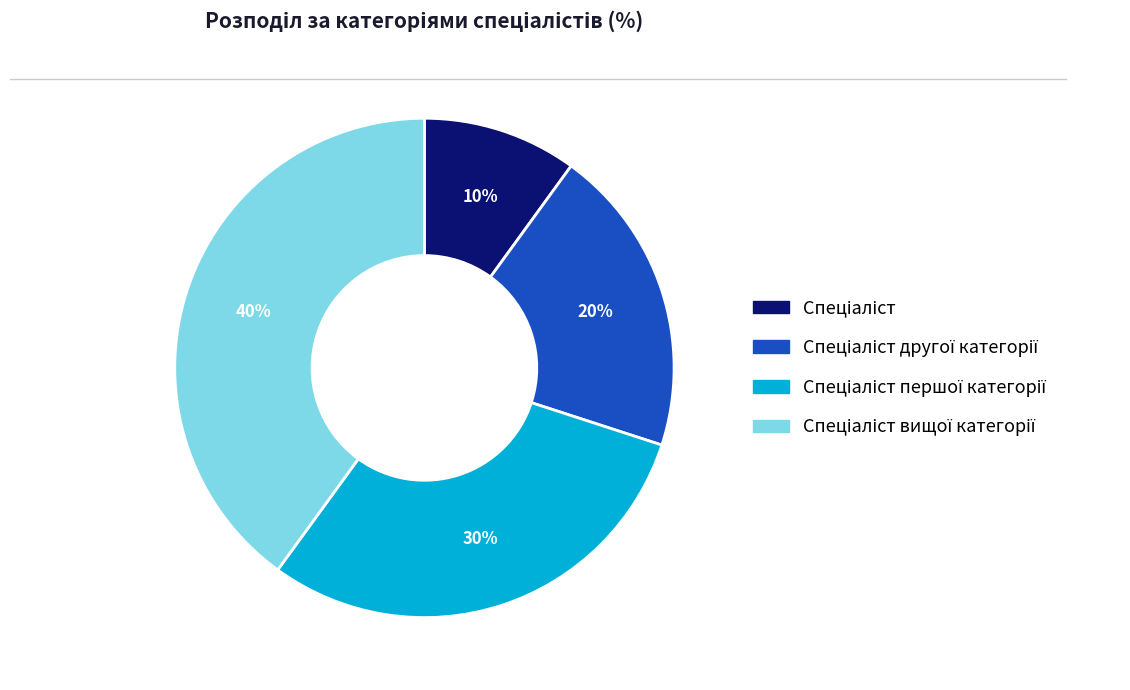

Does any single category account for the majority?

No